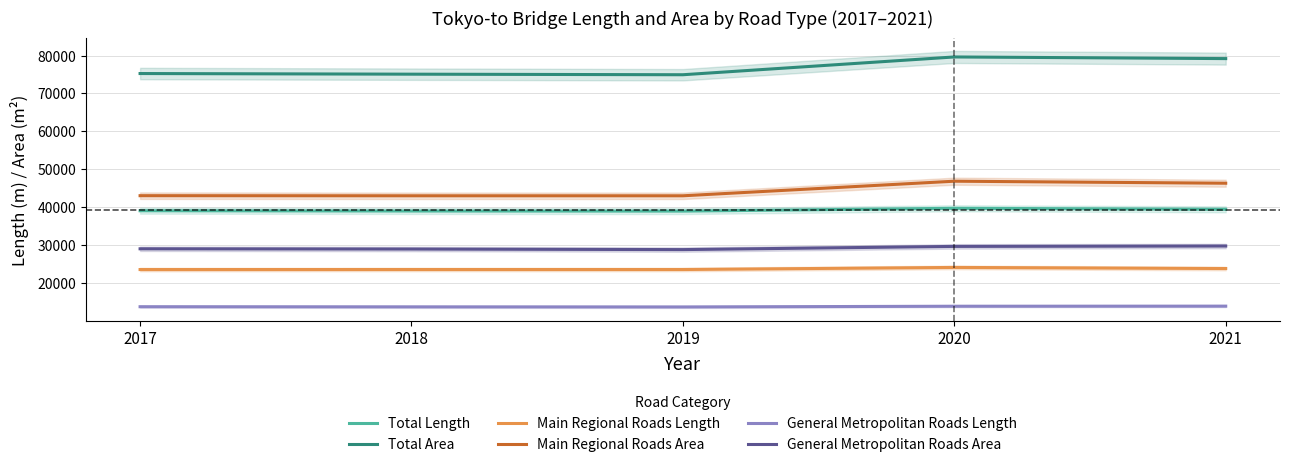

Where is the first local minimum for Total Area?

2019